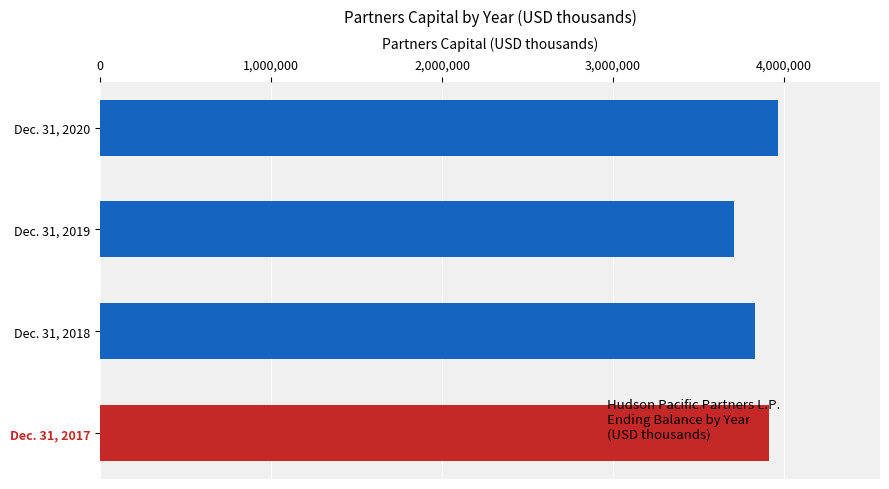

Which has a higher value, Dec. 31, 2018 or Dec. 31, 2020?

Dec. 31, 2020